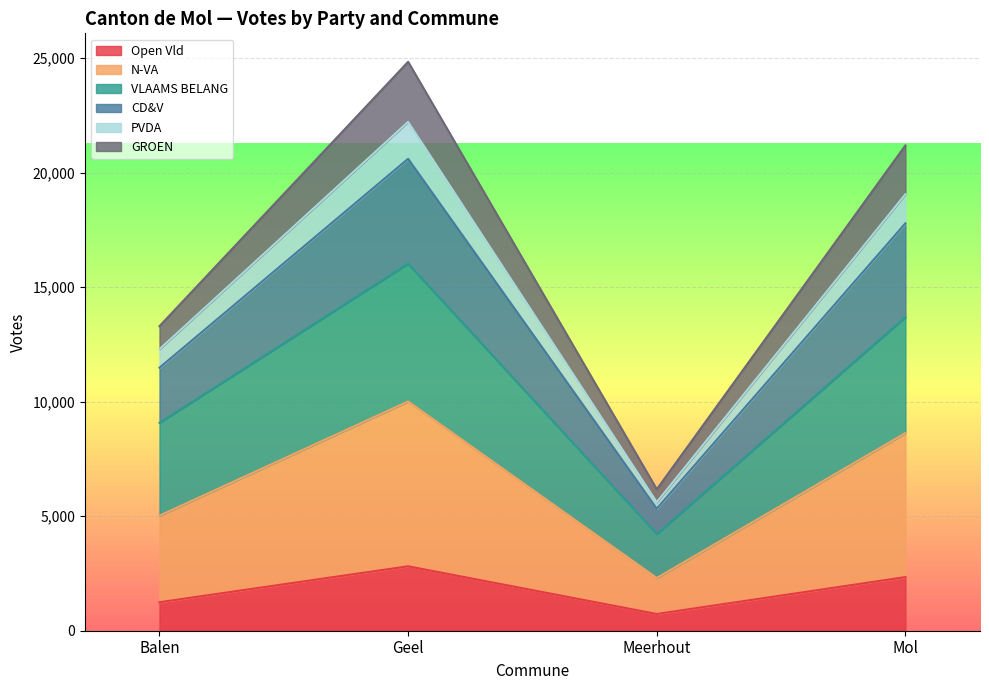

What is the label of the 1st point from the right?

Mol